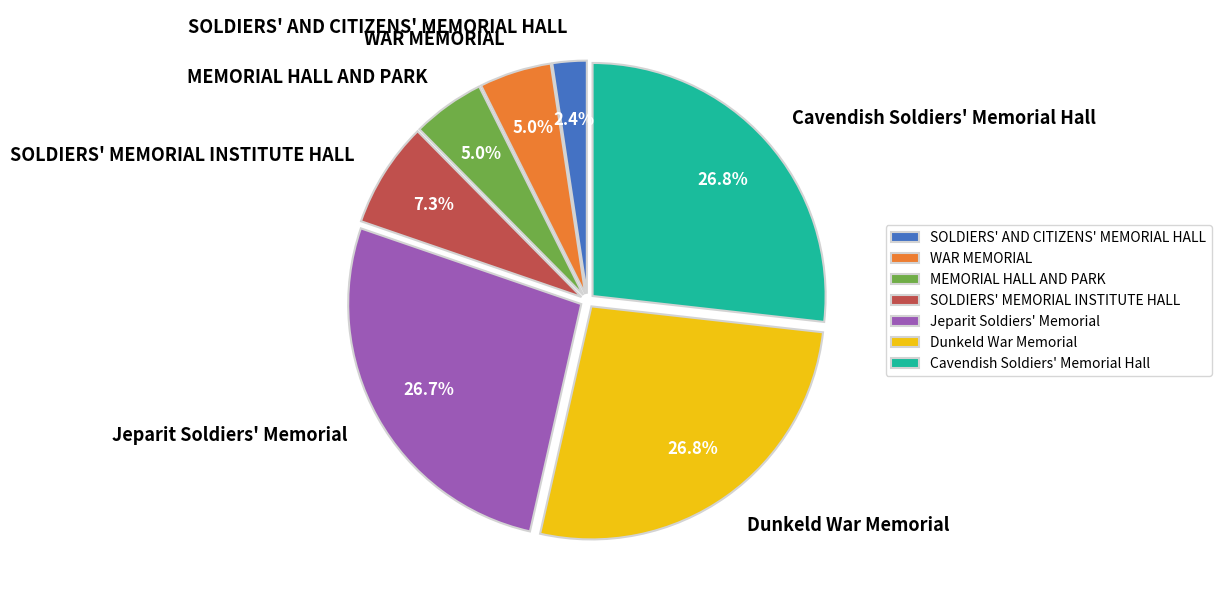

Does Dunkeld War Memorial represent more than half of the total?

No